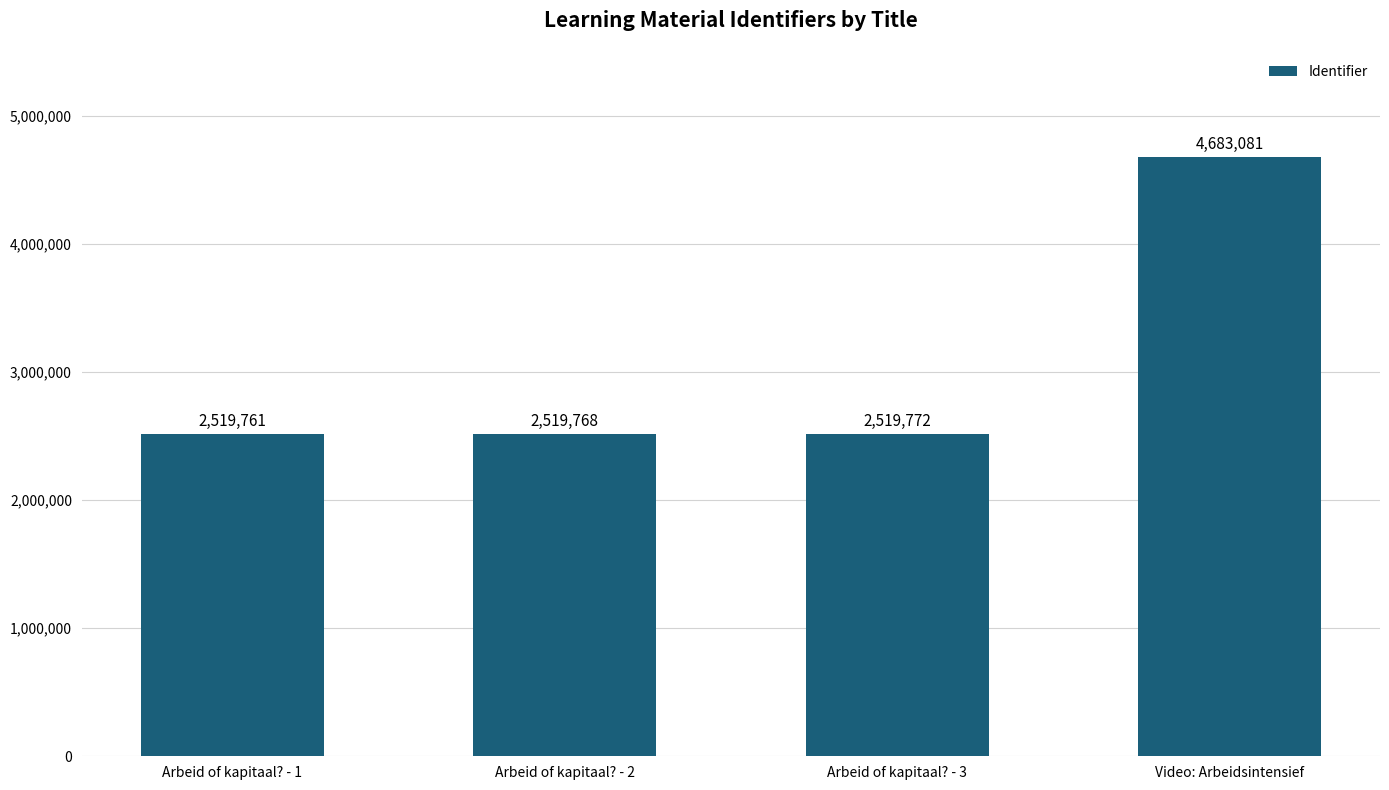

What value does the data have at Video: Arbeidsintensief, to the nearest 10?

4683080